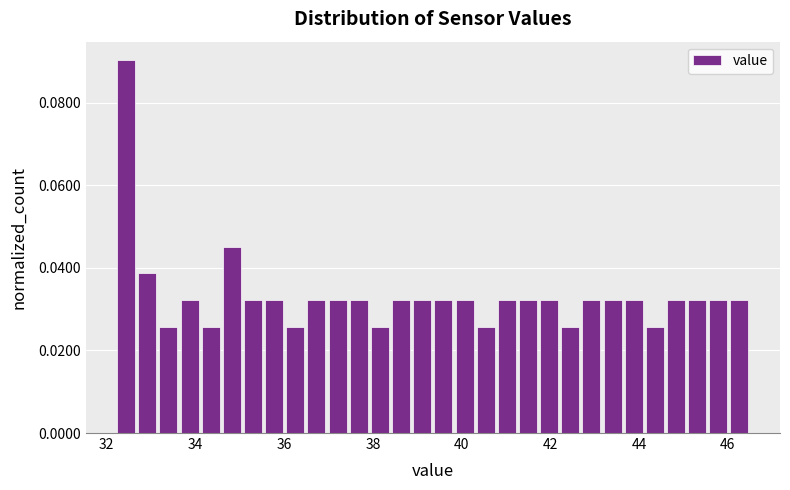

Around what value on the x-axis is the tallest bar? Give the approximate position of its centre, as read against the axis.

32.4